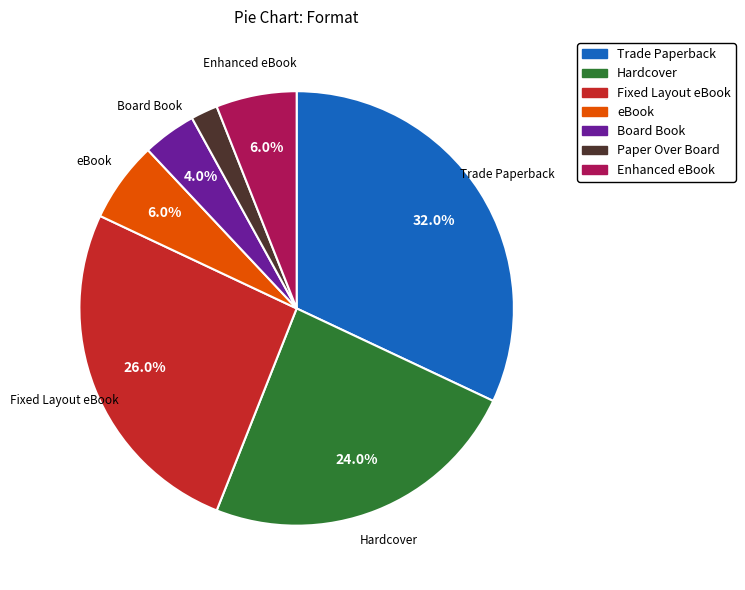

Which category has the smallest portion of the pie?

Paper Over Board